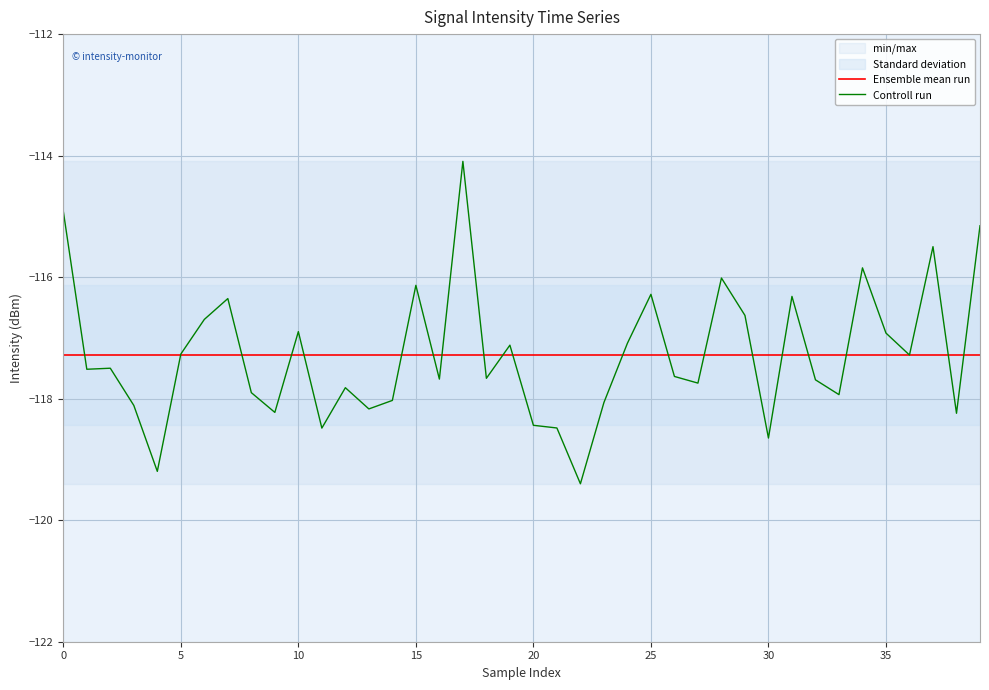

What is the spread (max minus min) of values at 32?

0.4